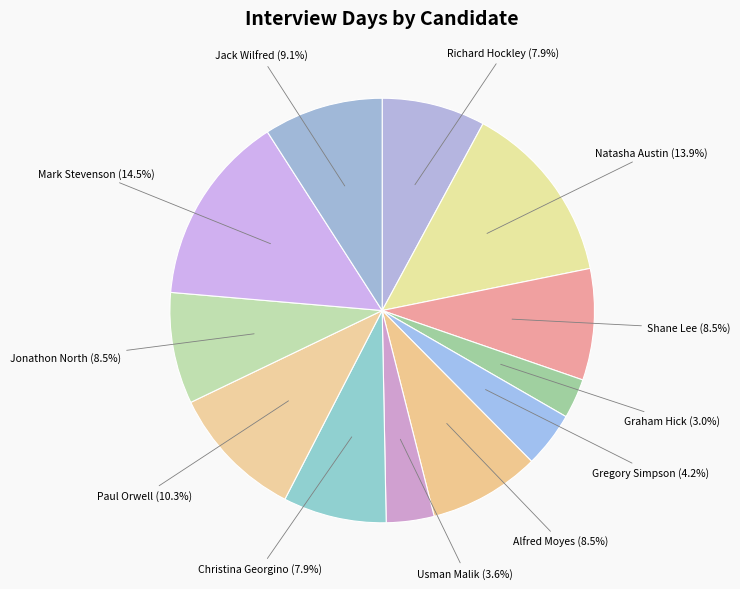

Does Jack Wilfred account for over 50% of the chart?

No